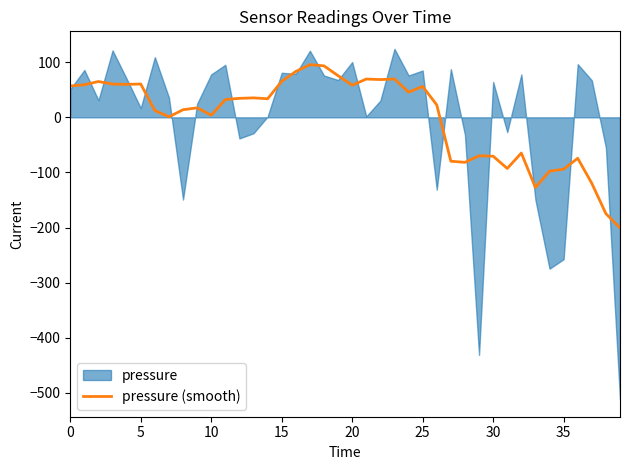

What is the change in value from 13 to 21?

+34.2